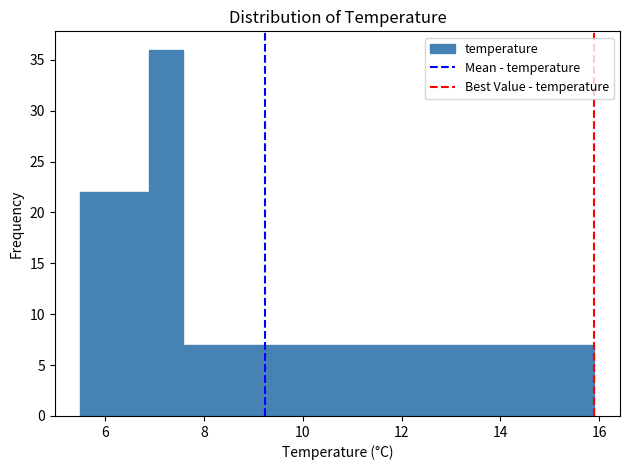

Read against the x-axis, roughly where is the centre of the tallest bar?

7.2